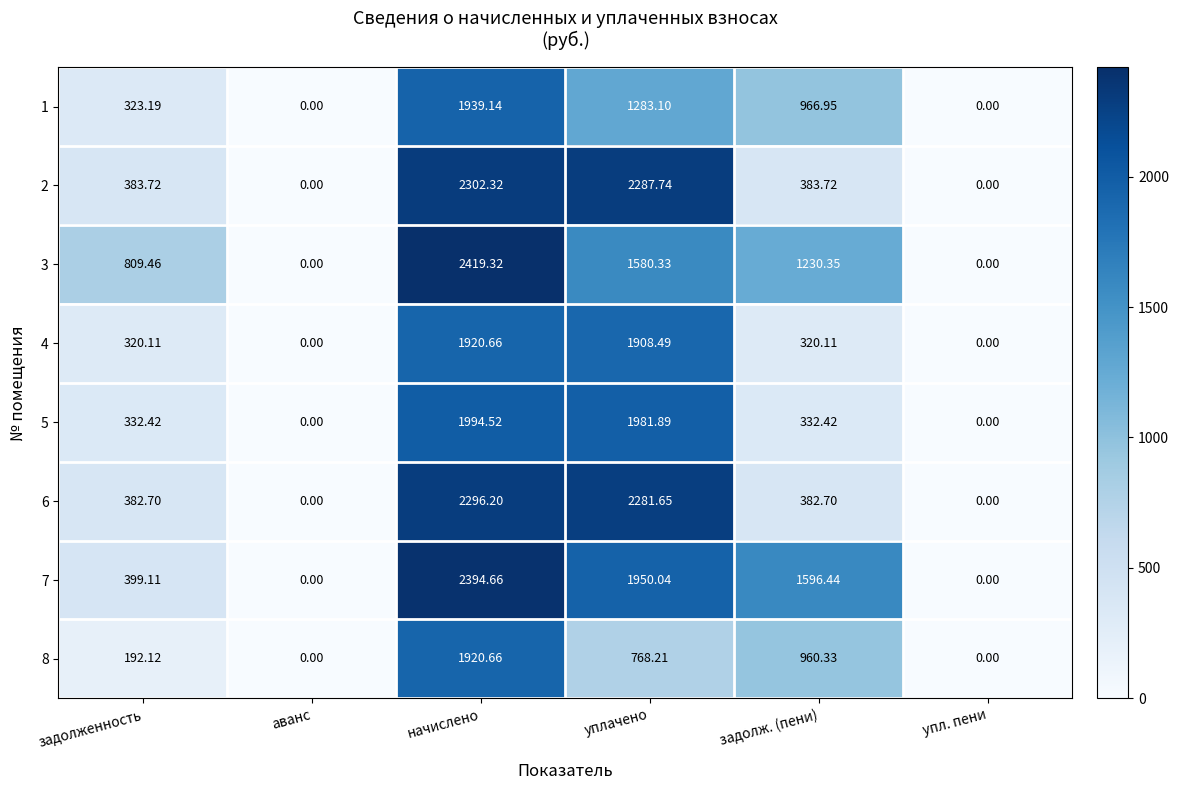

Is the value of 7 at упл. пени greater than the value of 4 at задолж. (пени)?

No